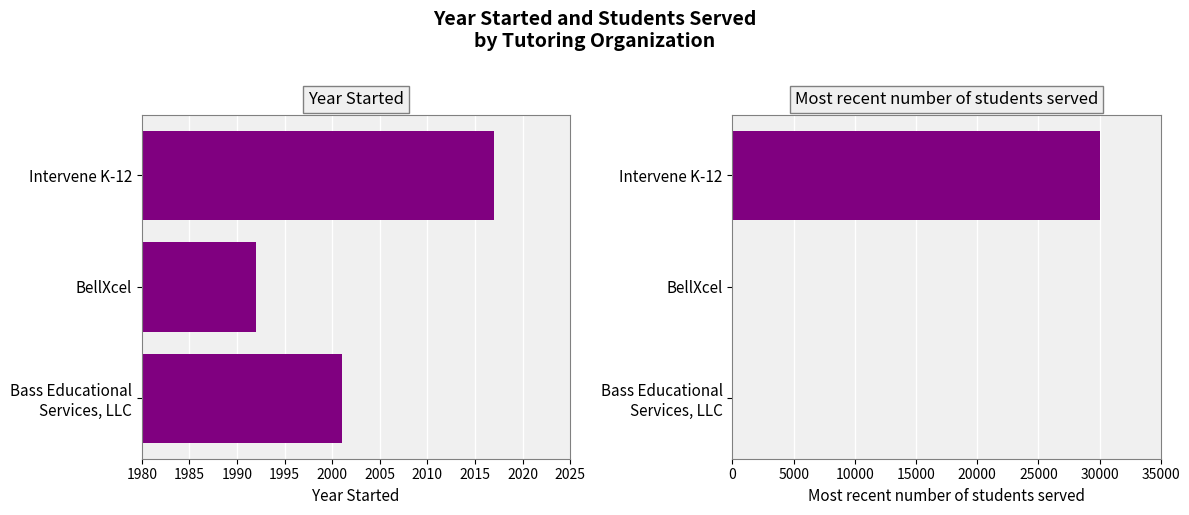

Which series has the largest total across all categories?

Most recent number of students served